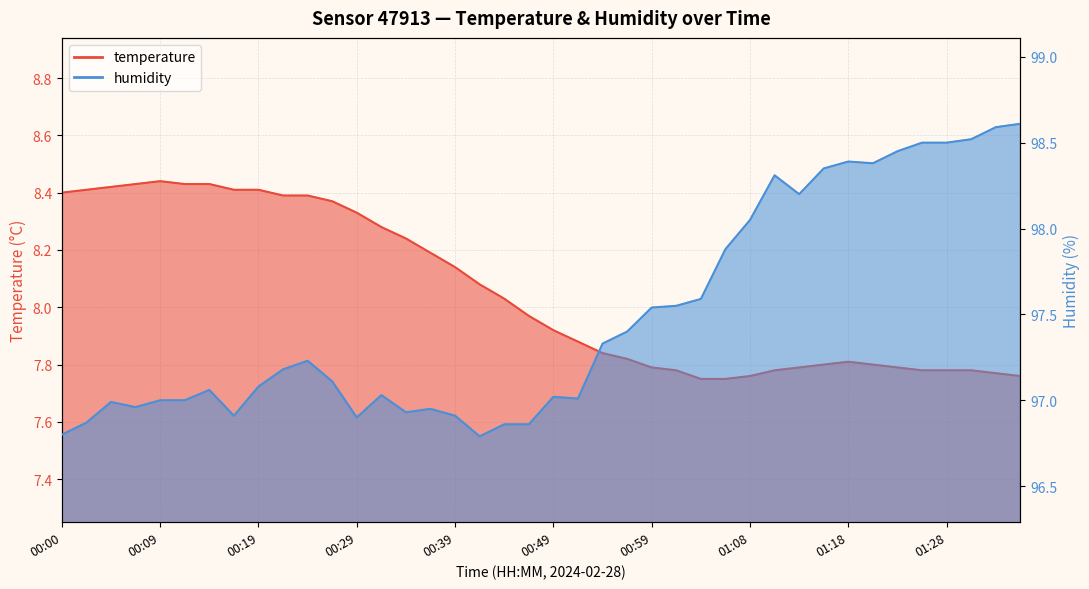

True or false: humidity and temperature intersect in this chart.

False